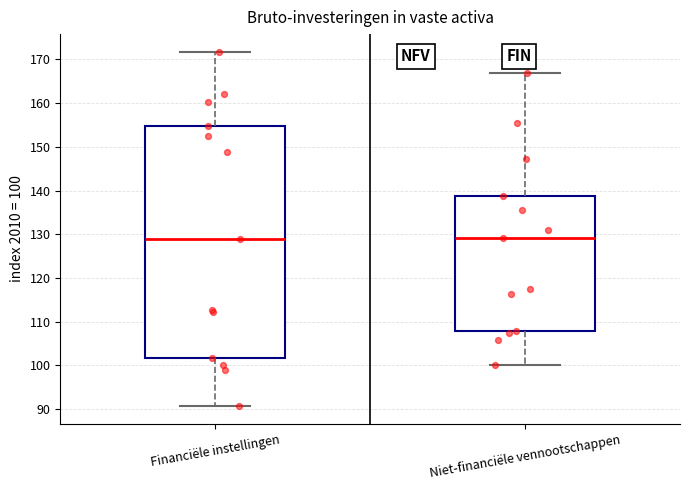

Reading left to right, transcribe this box plot: for each box, give where its median line is, the range the box spans, and where its two whiskers end, as read against the y-axis. The values are not printed on the chart, so give them approximately, as read against the axis.

Financiële instellingen: median 129, box 102 to 155, whiskers 91 to 172
Niet-financiële vennootschappen: median 129, box 108 to 139, whiskers 100 to 167